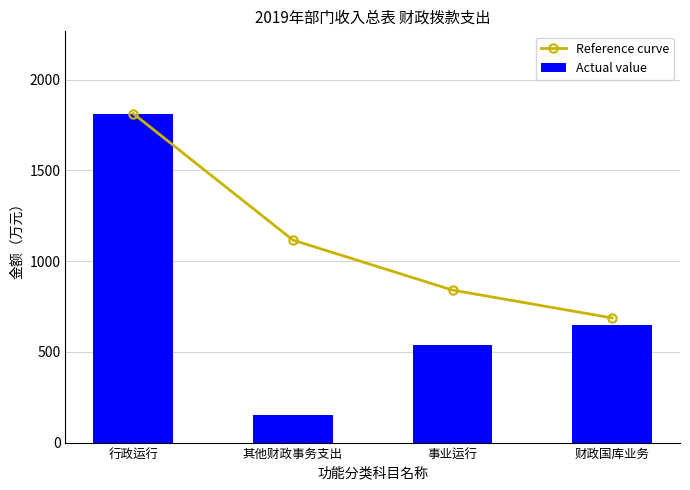

What is the minimum value for Actual value?

151.6